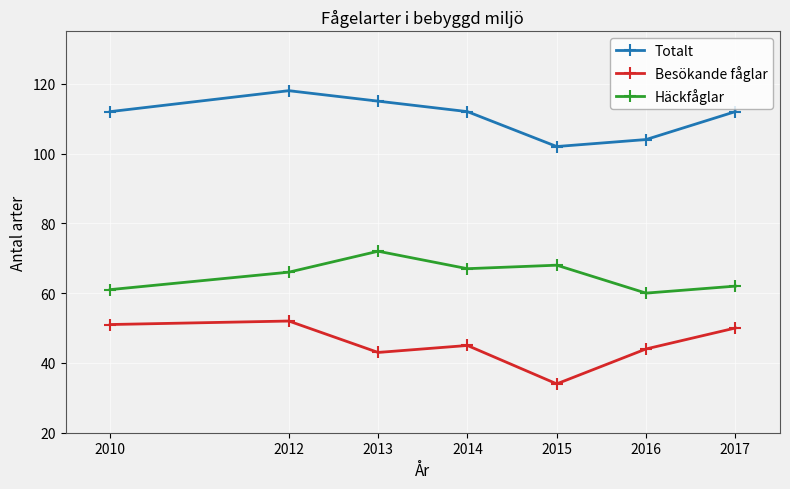

Is the value of Häckfåglar at 2013 greater than the value of Totalt at 2014?

No